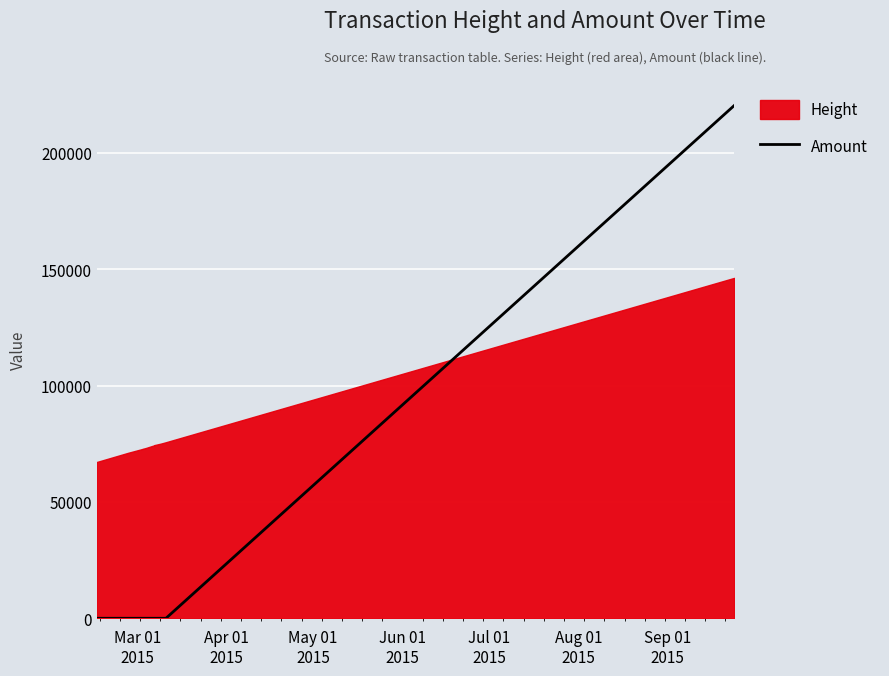

Which has a higher value, Sep 01
2015 or May 01
2015?

Sep 01
2015